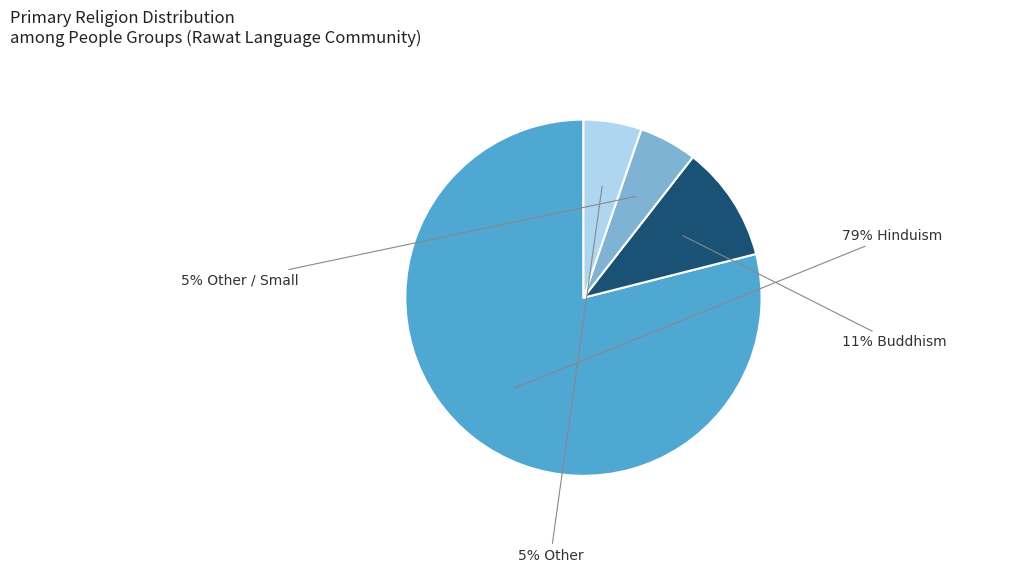

Does any single category account for the majority?

Yes